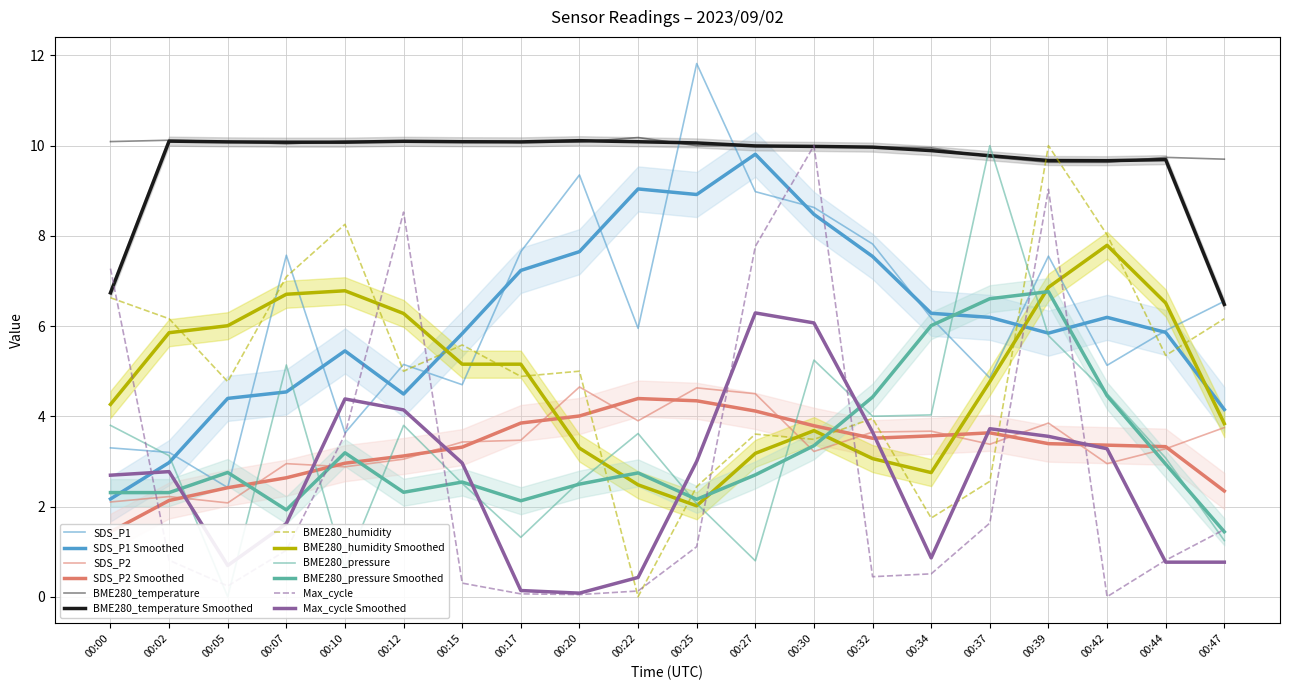

True or false: BME280_temperature and Max_cycle_norm cross at least once.

True